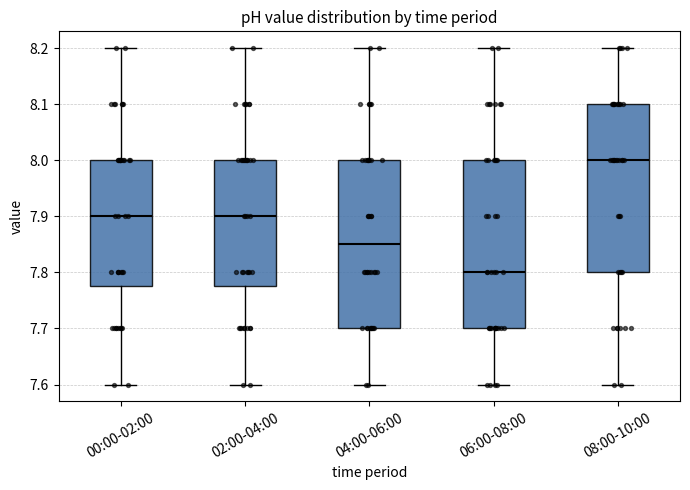

Reading left to right, transcribe this box plot: for each box, give where its median line is, the range the box spans, and where its two whiskers end, as read against the y-axis. The values are not printed on the chart, so give them approximately, as read against the axis.

00:00-02:00: median 7.90, box 7.78 to 8.00, whiskers 7.60 to 8.20
02:00-04:00: median 7.90, box 7.78 to 8.00, whiskers 7.60 to 8.20
04:00-06:00: median 7.85, box 7.70 to 8.00, whiskers 7.60 to 8.20
06:00-08:00: median 7.80, box 7.70 to 8.00, whiskers 7.60 to 8.20
08:00-10:00: median 8.00, box 7.80 to 8.10, whiskers 7.60 to 8.20